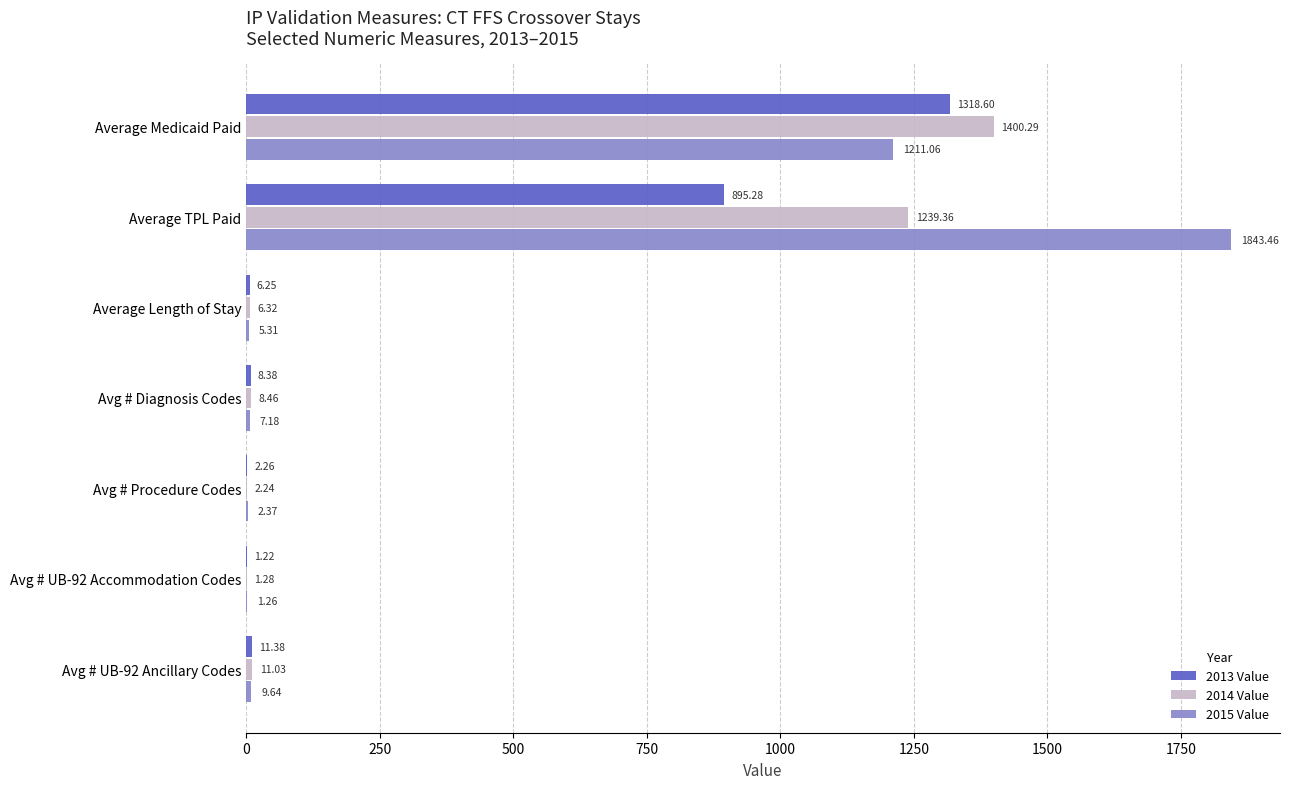

What is the sum of the 2015 Value values at Avg # UB-92 Ancillary Codes and Avg # UB-92 Accommodation Codes?

10.9